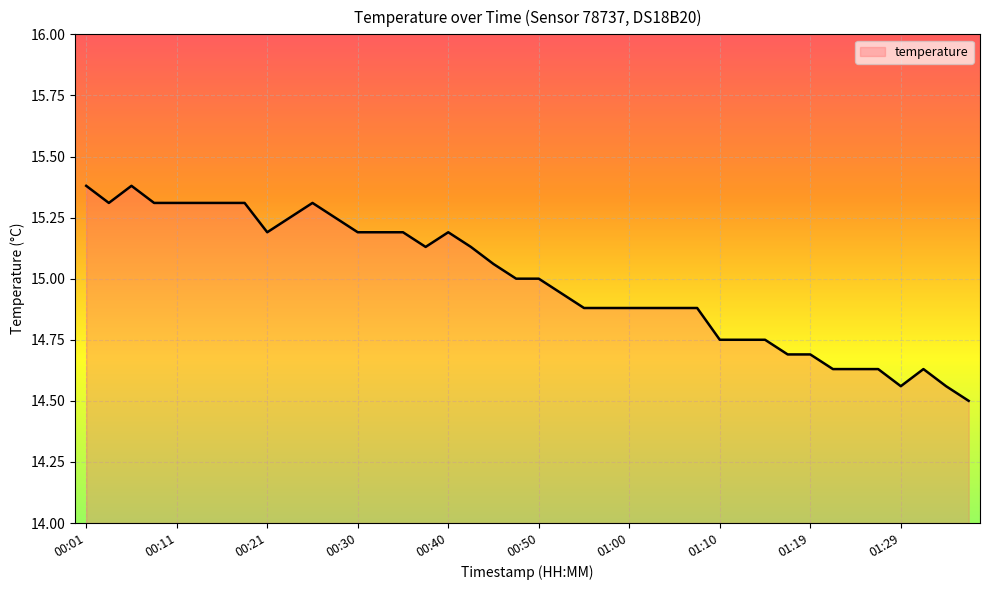

What is the difference between the maximum and minimum values?

0.9